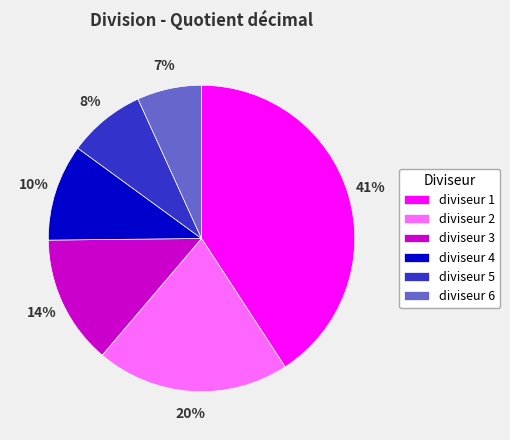

Do diviseur 2 and diviseur 1 together represent more than half of the pie?

Yes